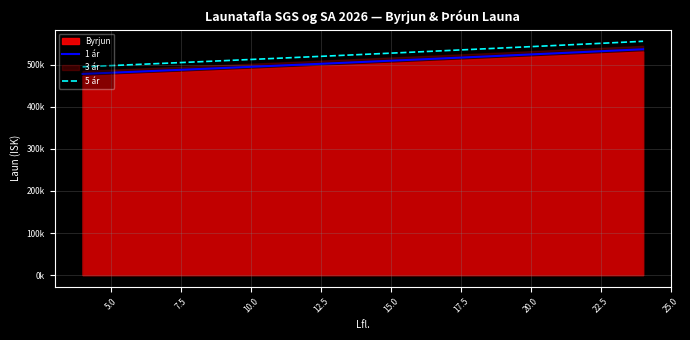

Is it true that 1 ár equals 858854.7 at 19?

False